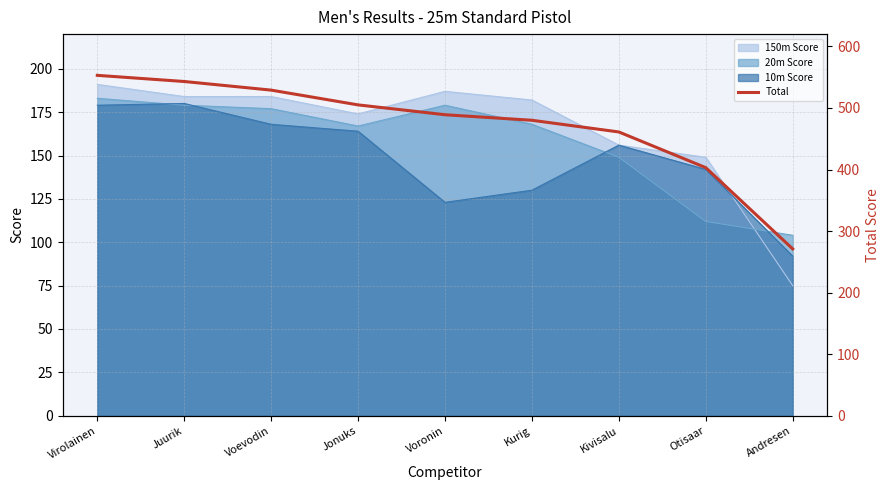

Does the chart display data point markers on the line(s)?

No